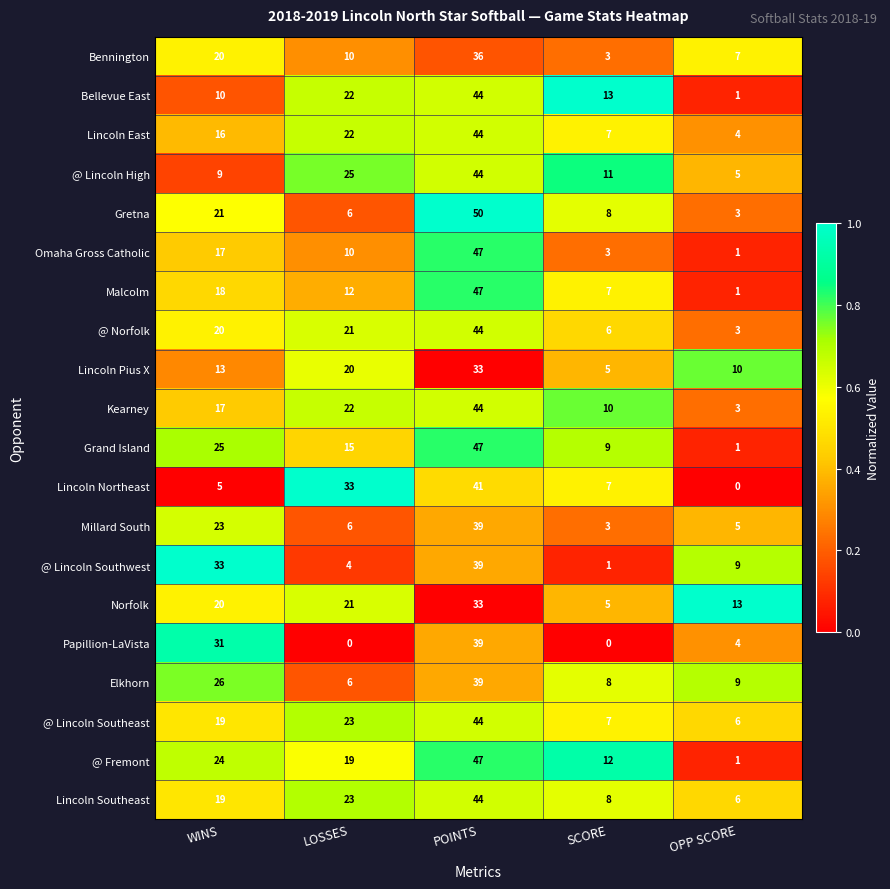

Read the @ Lincoln Southeast value at LOSSES, to the nearest 5.

25